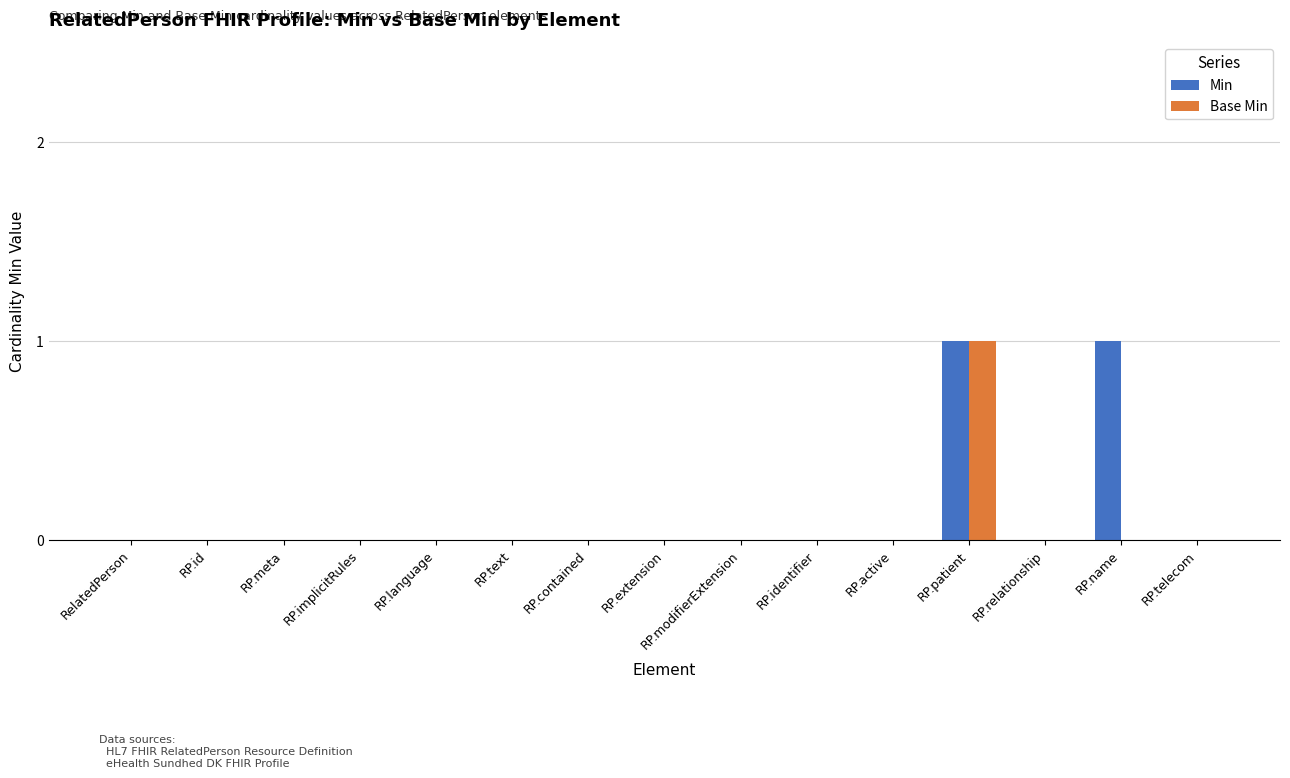

The Min series shows 0 at RP.language. True or false?

True